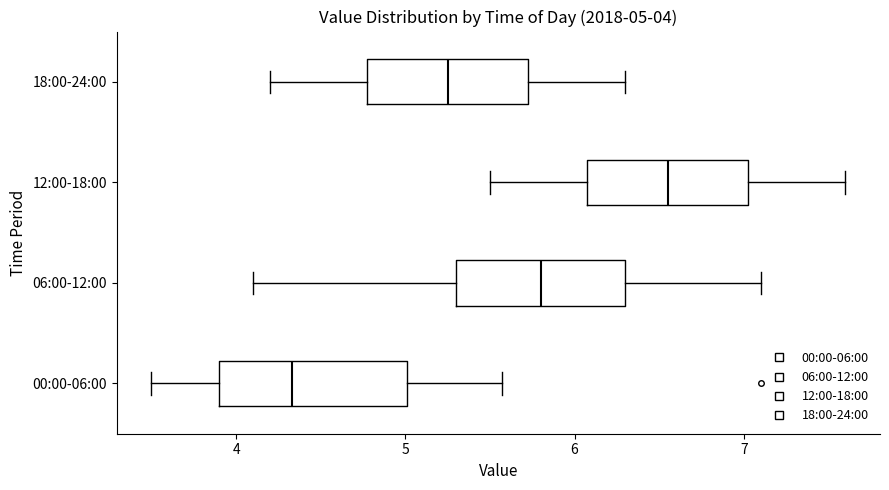

Which box's median line is the furthest to the left?

00:00-06:00